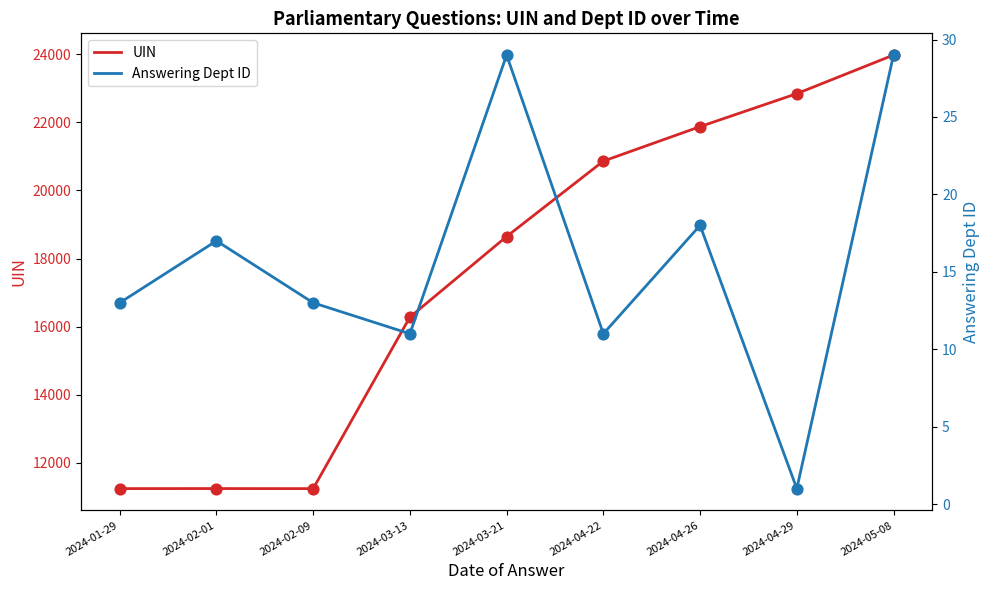

Which series reaches the maximum Y coordinate?

UIN